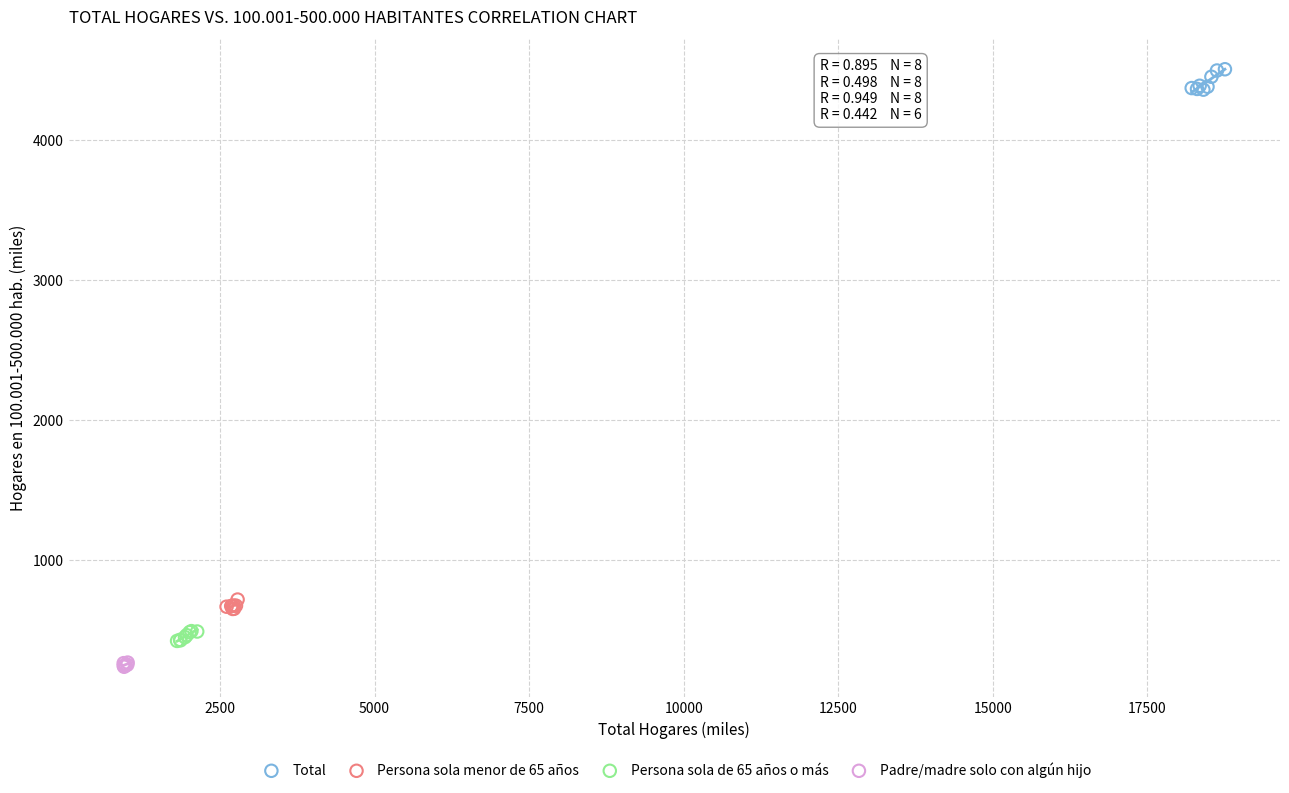

Which series contains the highest Y value?

Total